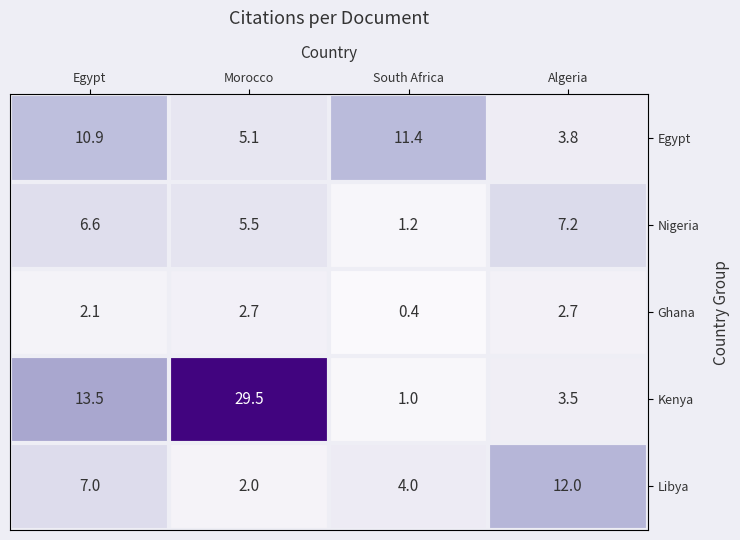

At which label is Kenya closest to 15?

Egypt